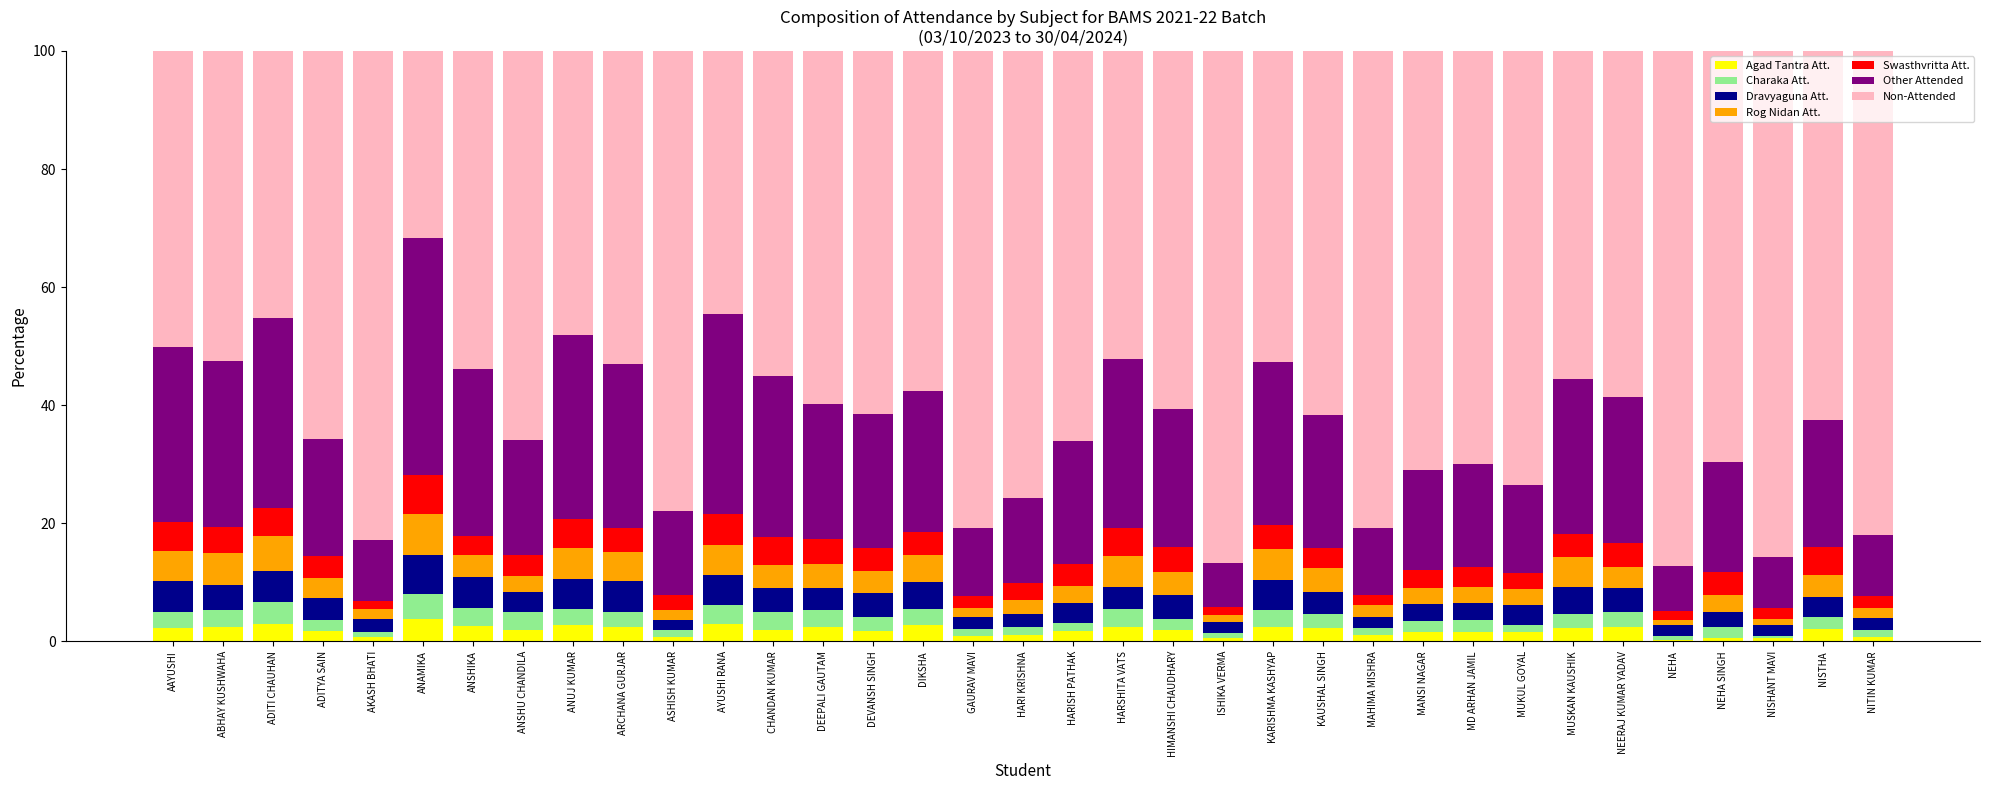

What are all the series names shown in the legend?

Agad Tantra Att., Charaka Att., Dravyaguna Att., Rog Nidan Att., Swasthvritta Att., Other Attended, Non-Attended